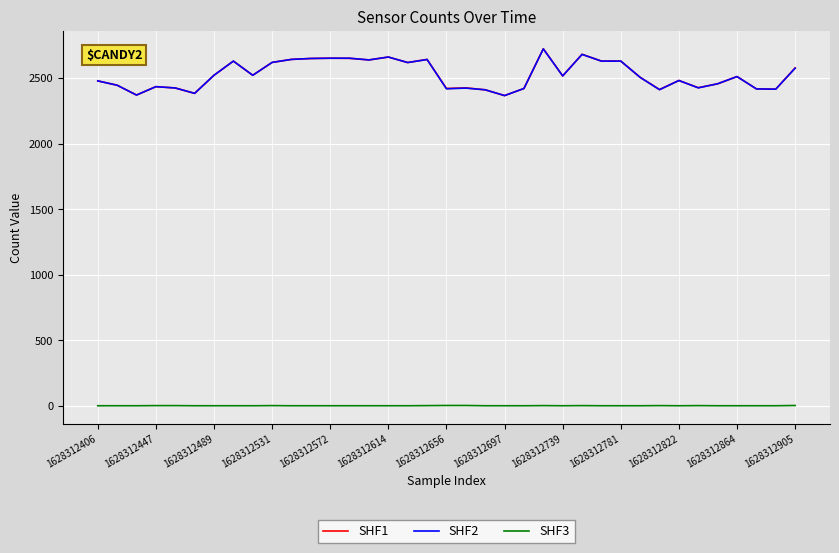

True or false: SHF3 and SHF1 cross at least once.

False